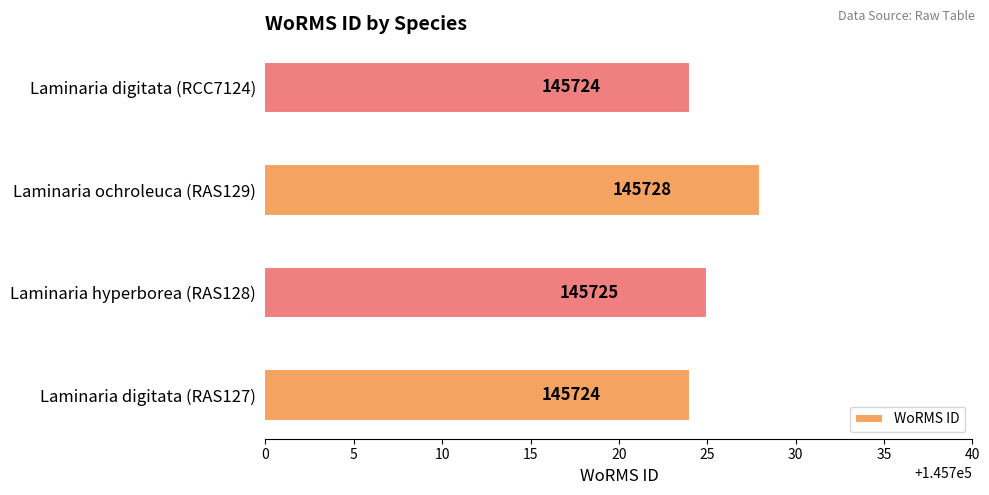

How many data points does each series have?

4